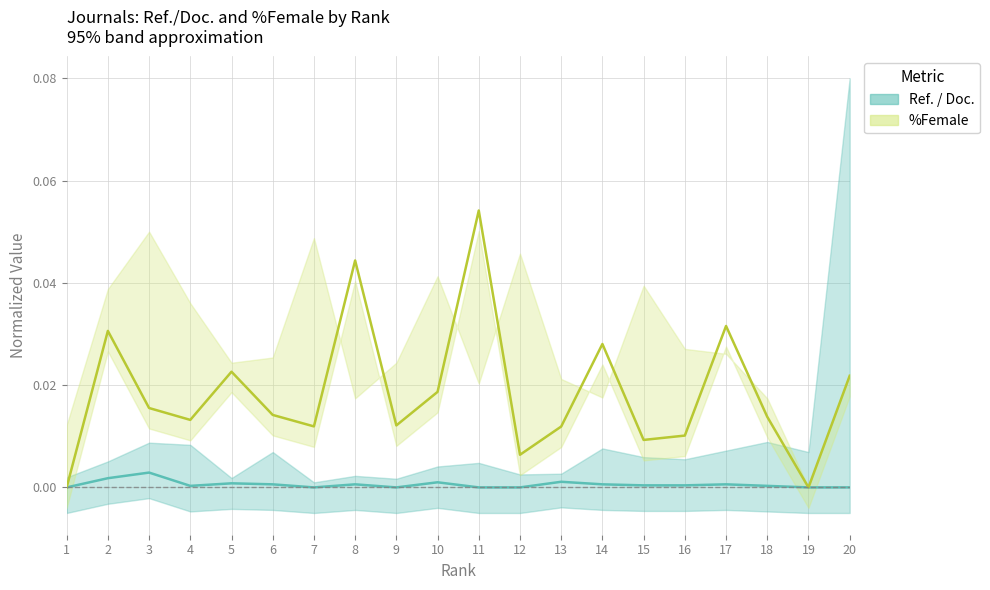

Which has a higher value, 7 or 13?

13